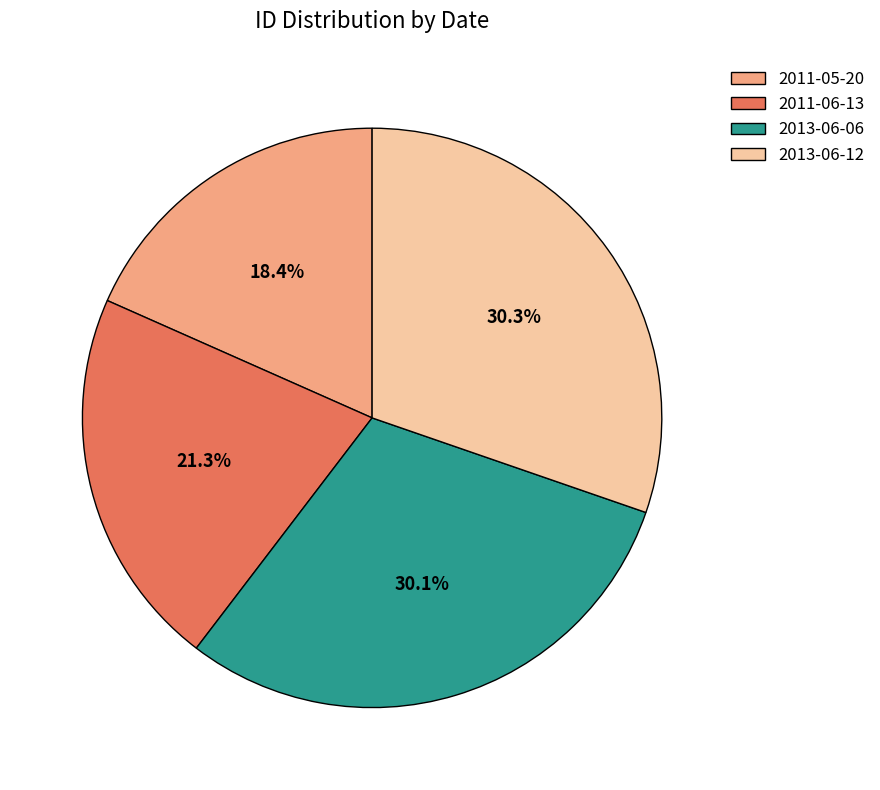

To the nearest percent, what portion does 2013-06-06 represent?

30%